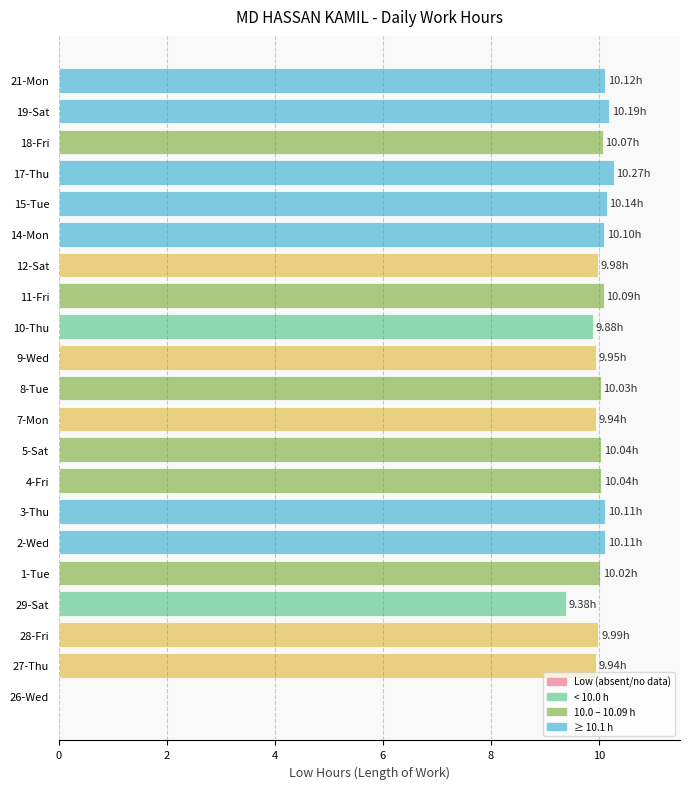

What is the ratio of the value at 17-Thu to the value at 19-Sat?

1.0